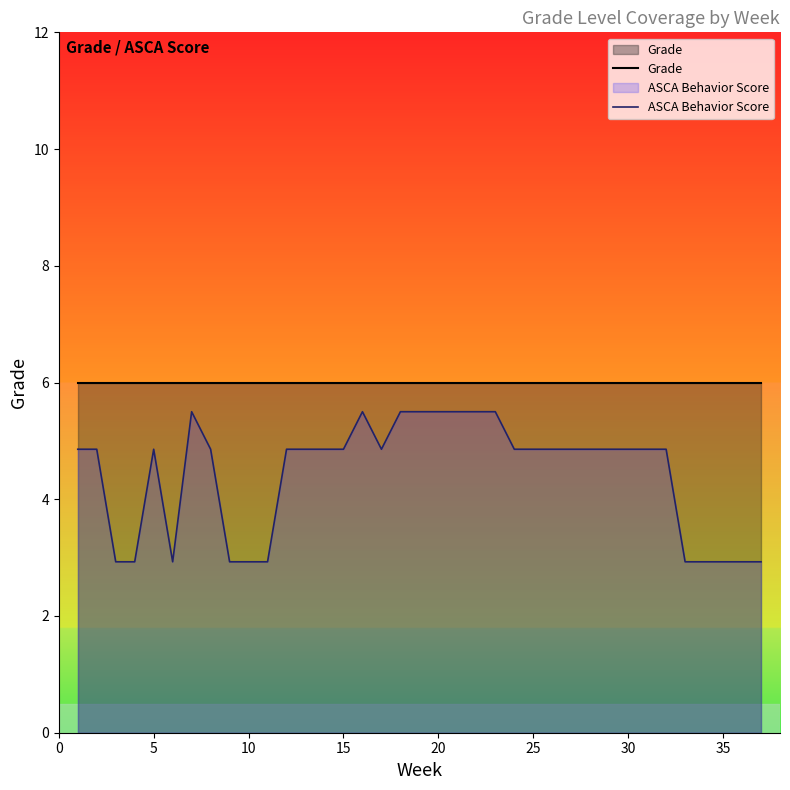

What is the total value across all series at 25?

10.9